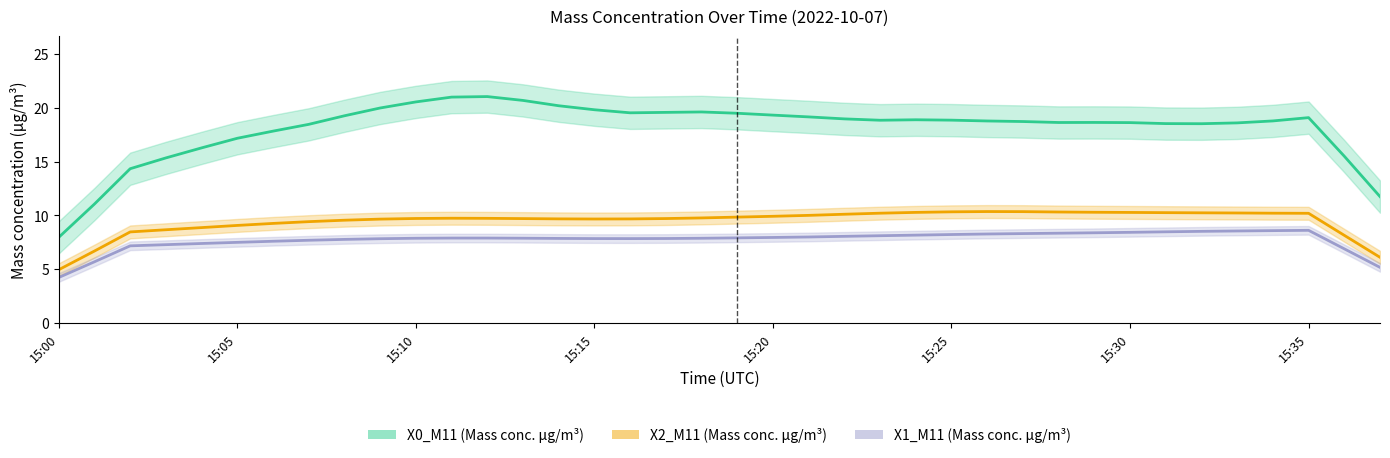

What are all the series names shown in the legend?

X0_M11 (Mass conc. μg/m³), X2_M11 (Mass conc. μg/m³), X1_M11 (Mass conc. μg/m³)